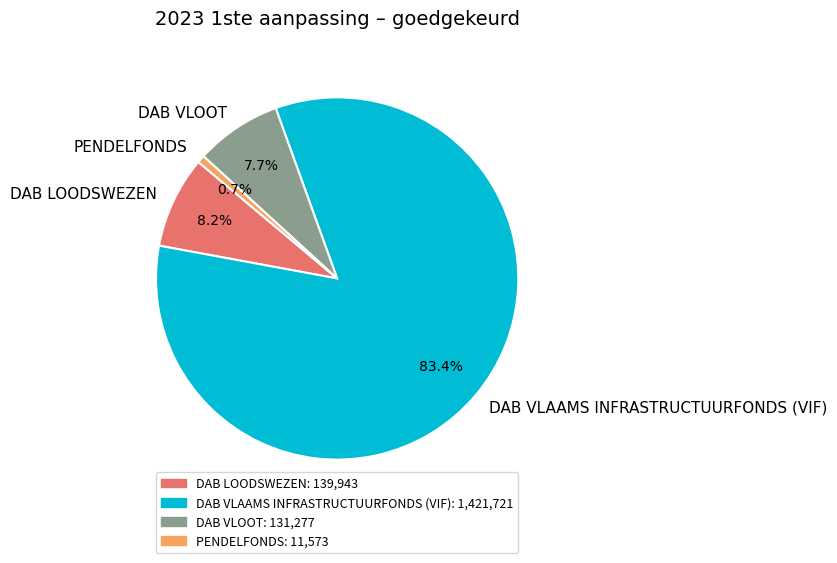

Does DAB VLAAMS INFRASTRUCTUURFONDS (VIF) account for over 50% of the chart?

Yes